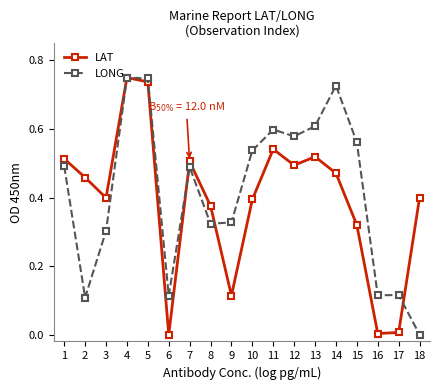

At which category is the sum across all series the highest?

4